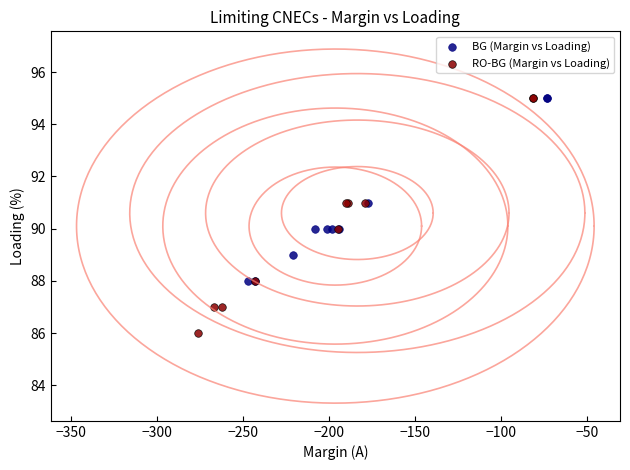

Which series reaches the minimum Y coordinate?

RO-BG (Margin vs Loading)